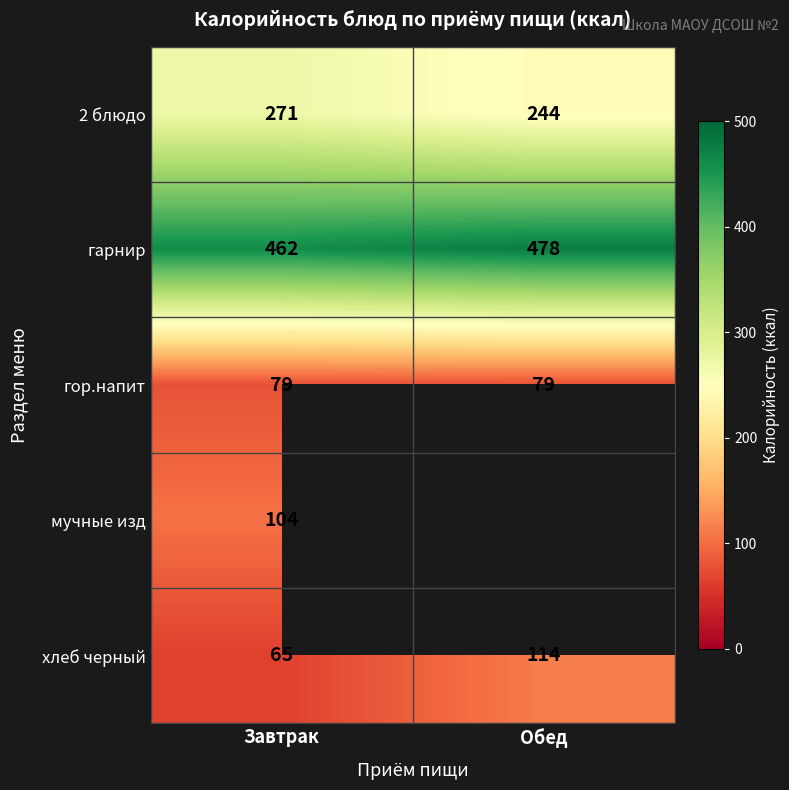

List the labels in order of 2 блюдо value, smallest first.

Обед, Завтрак